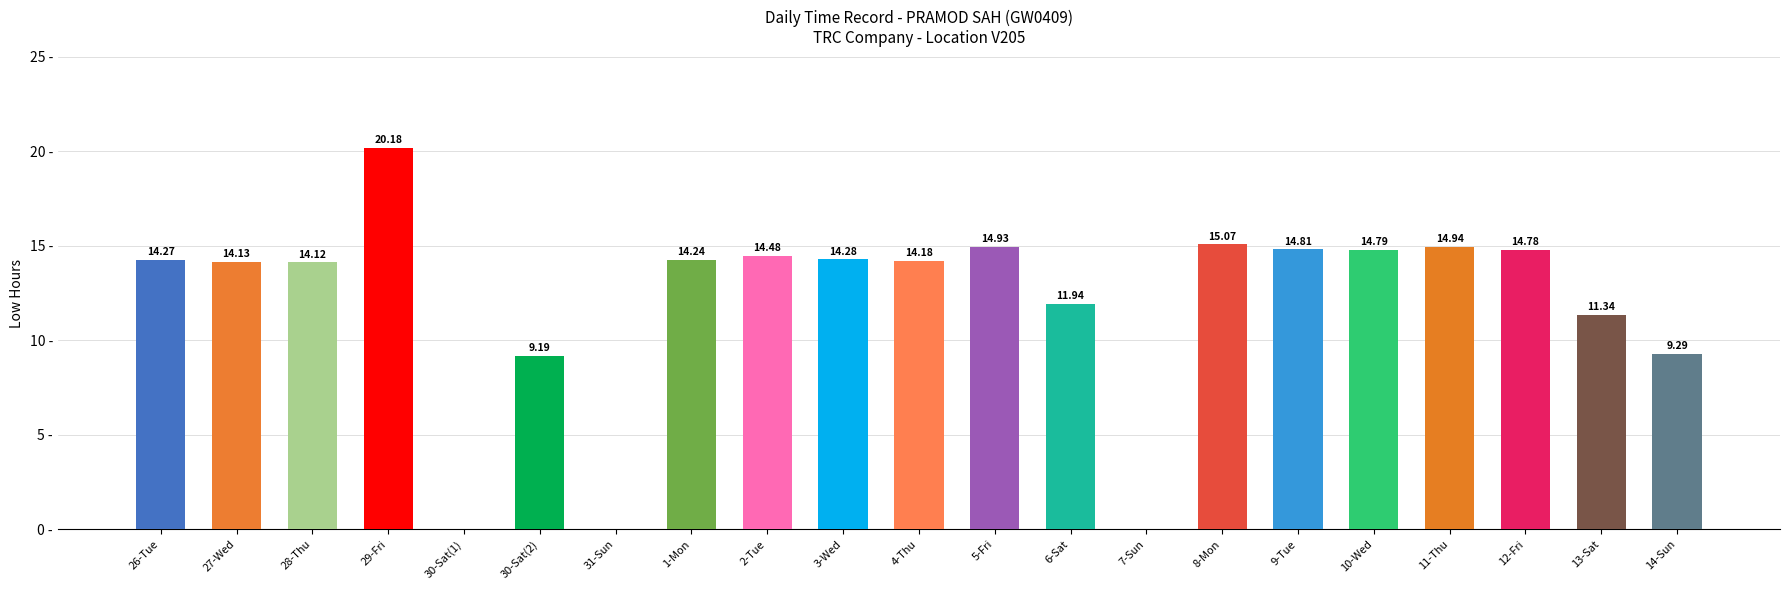

At which category does the chart reach its peak across all series?

29-Fri